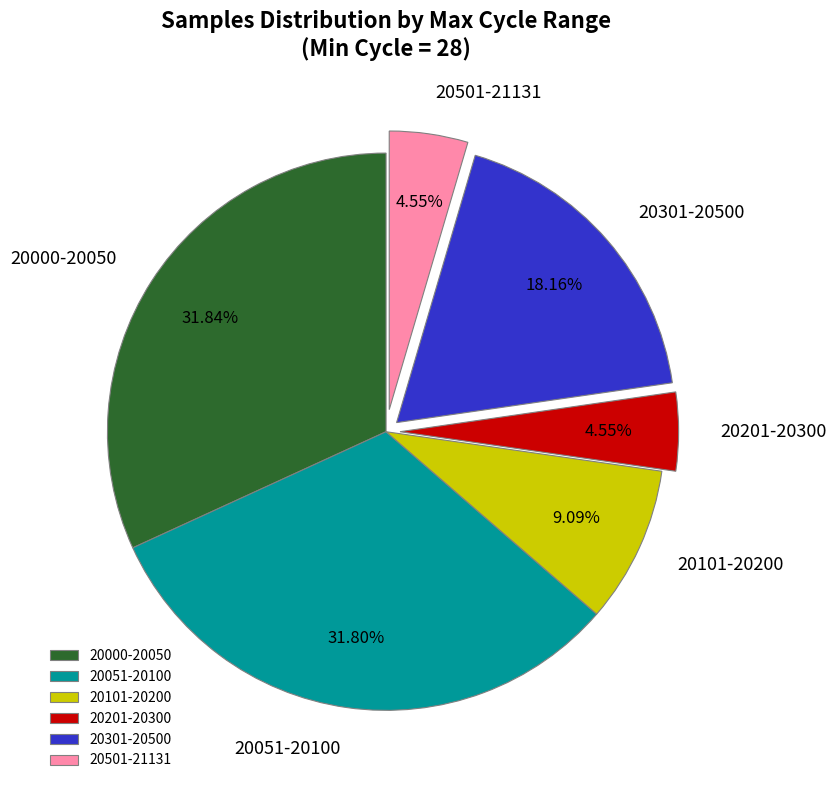

Which has a higher value, 20301-20500 or 20051-20100?

20051-20100